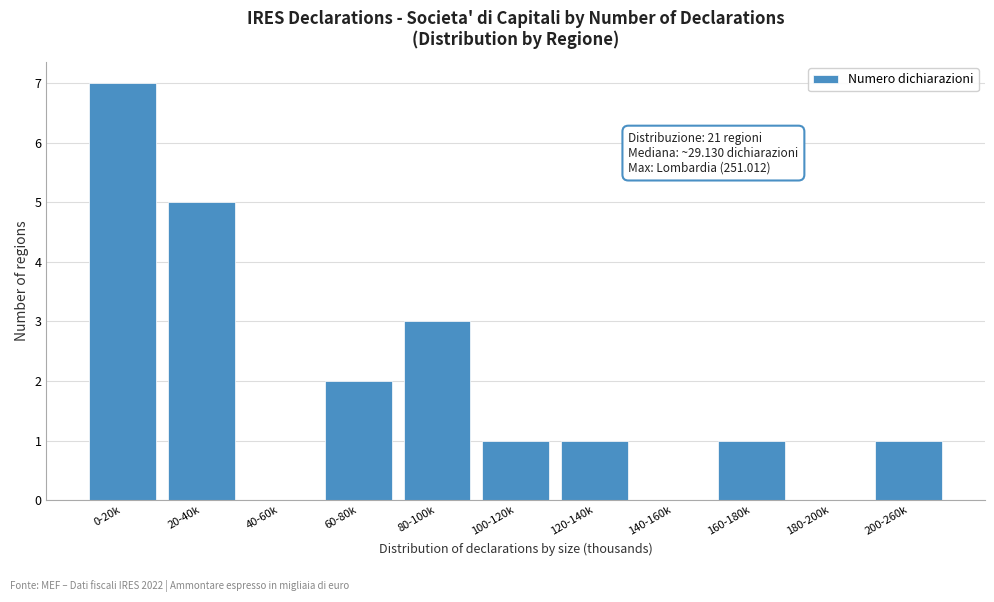

Reading right to left, extract all data points from this chart.

200-260k=1	180-200k=0	160-180k=1	140-160k=0	120-140k=1	100-120k=1	80-100k=3	60-80k=2	40-60k=0	20-40k=5	0-20k=7